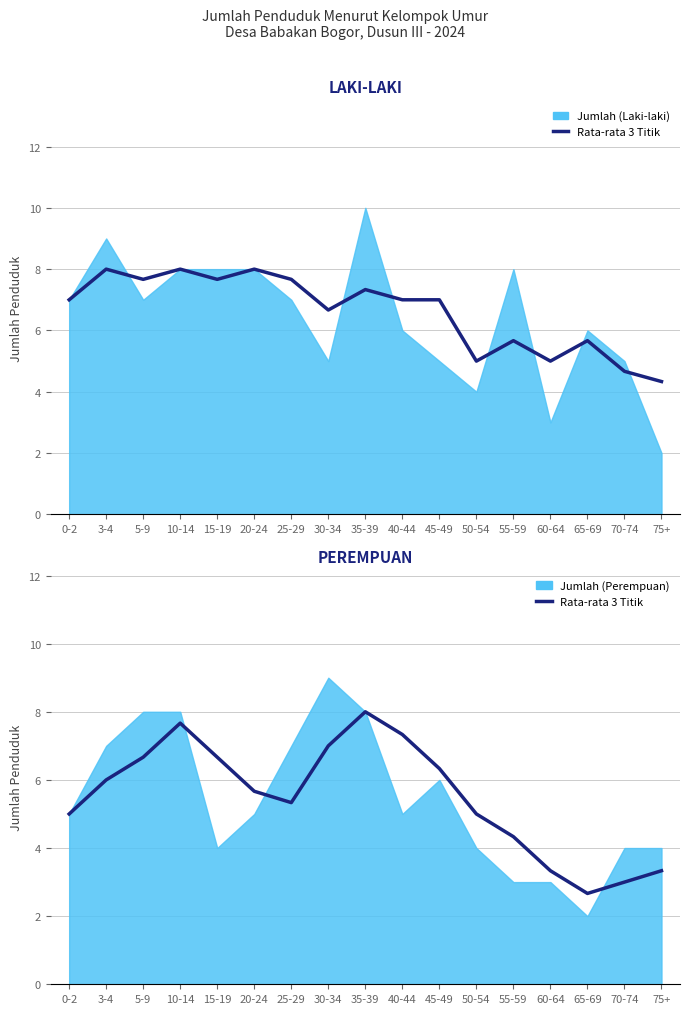

True or false: Rata-rata 3 Titik (P) has more than 2 points higher than both neighbors.

False